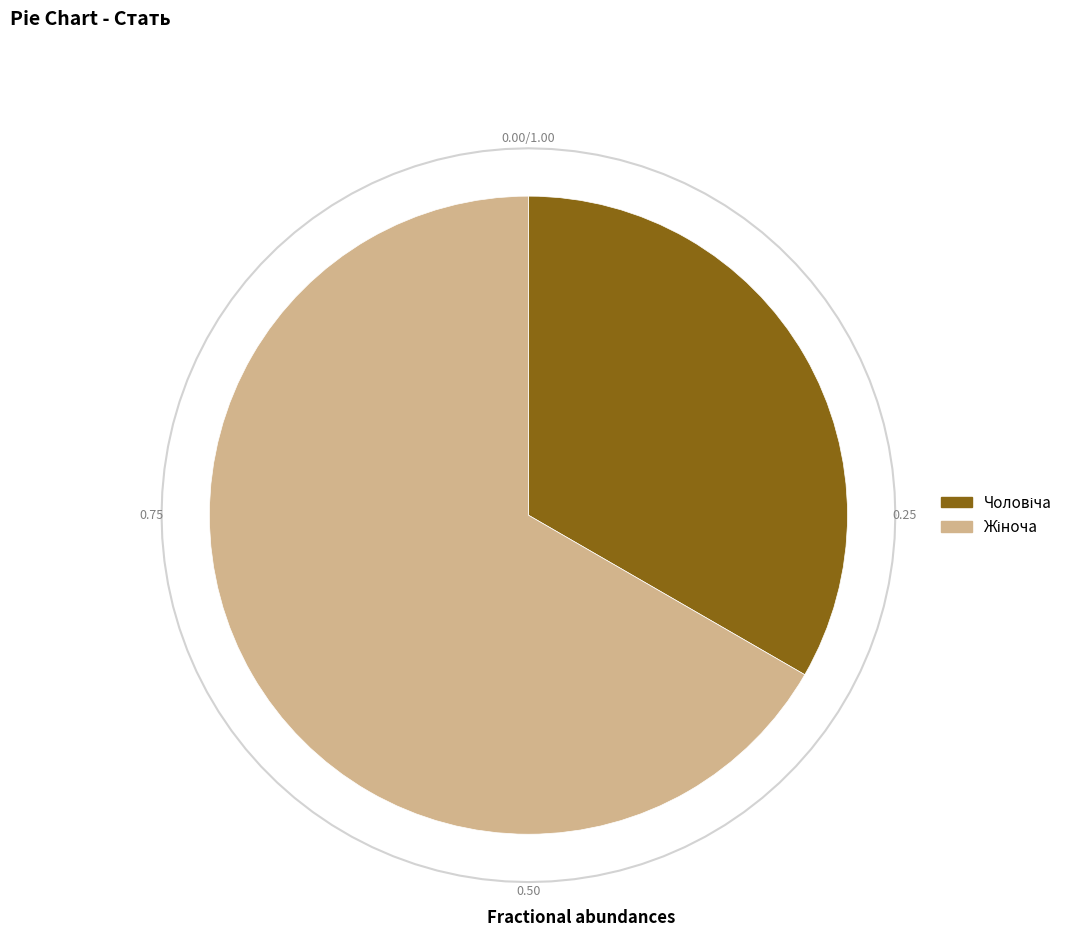

To the nearest percent, what is the combined percentage of Жіноча and Чоловіча?

100%